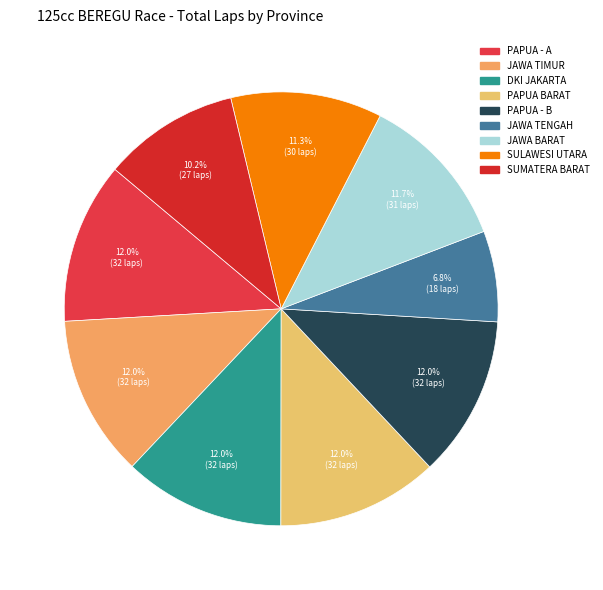

How many slices are in this pie chart?

9